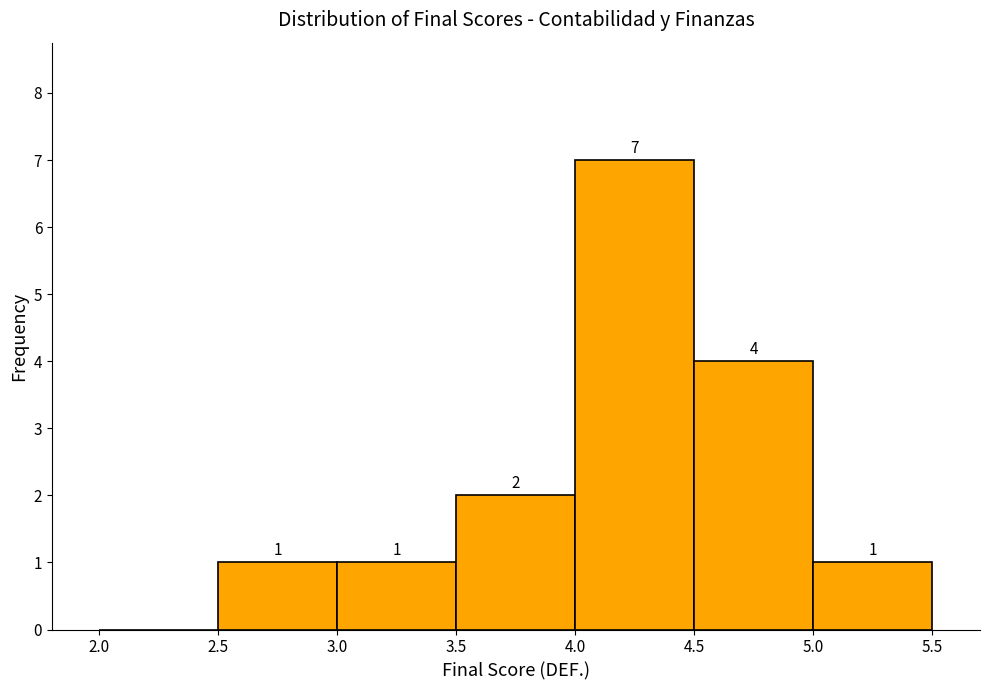

Which range on the x-axis has the tallest bar?

4.0 to 4.5